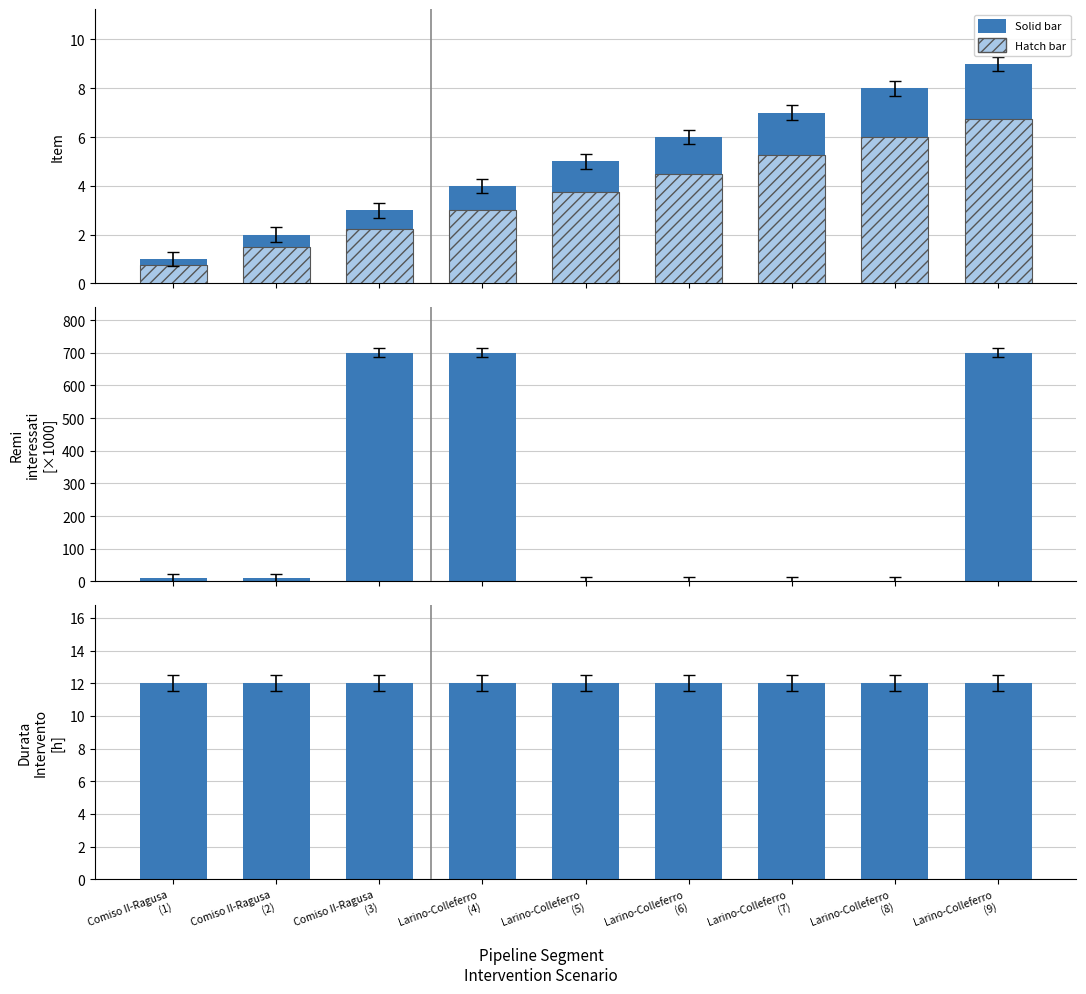

Reading left to right, transcribe all the data shown in this chart.

Item (solid): 1.0	2.0	3.0	4.0	5.0	6.0	7.0	8.0	9.0
Item (hatch): 0.8	1.5	2.2	3.0	3.8	4.5	5.2	6.0	6.8
Remi interessati (thousands): 9.6	9.6	700.5	700.2	0.2	0.2	0.3	0.1	700.3
Durata dell'intervento [h]: 12.0	12.0	12.0	12.0	12.0	12.0	12.0	12.0	12.0